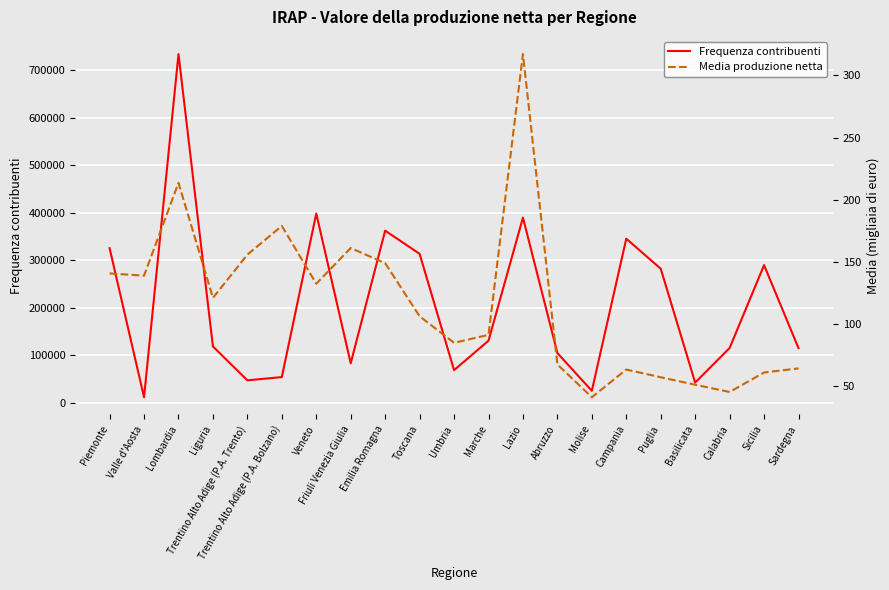

Rank the series by their average value, from lowest to highest.

Media produzione netta, Frequenza contribuenti